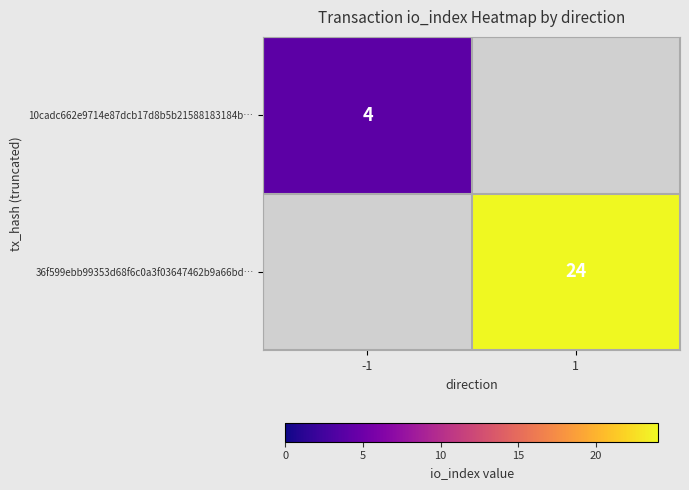

At how many categories does at least one series exceed 20?

1